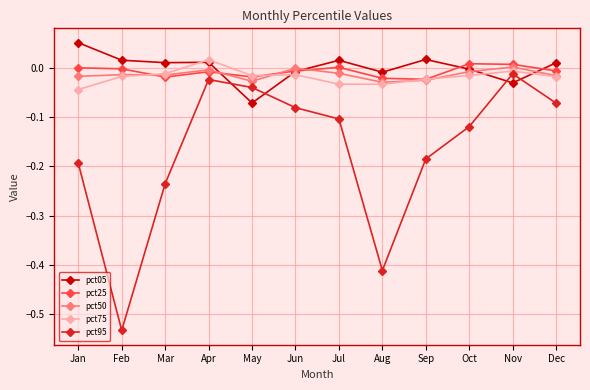

How many times do pct05 and pct25 cross each other?

4